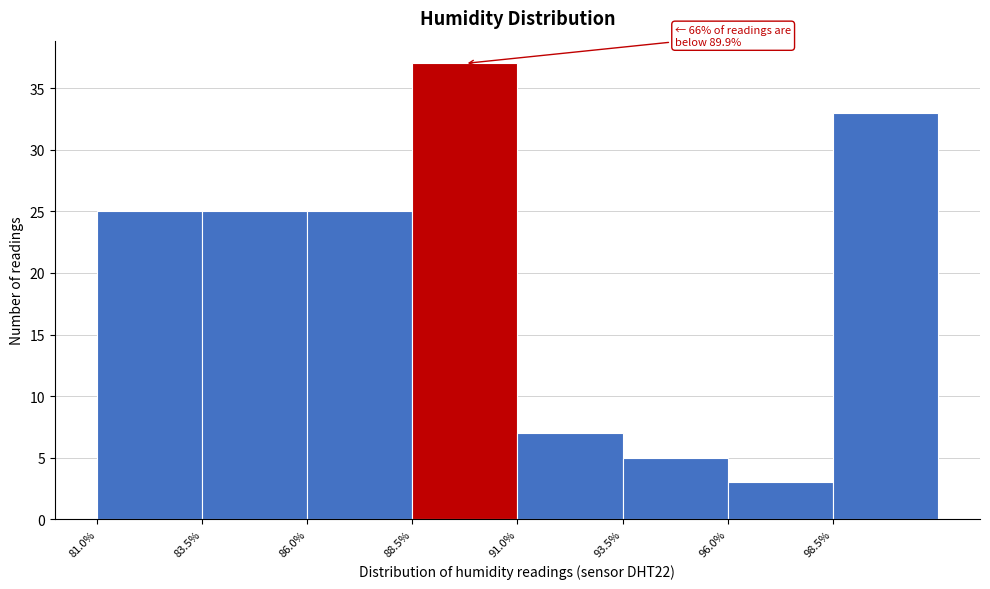

Over which range of the x-axis is the bar tallest?

88.5 to 91.0